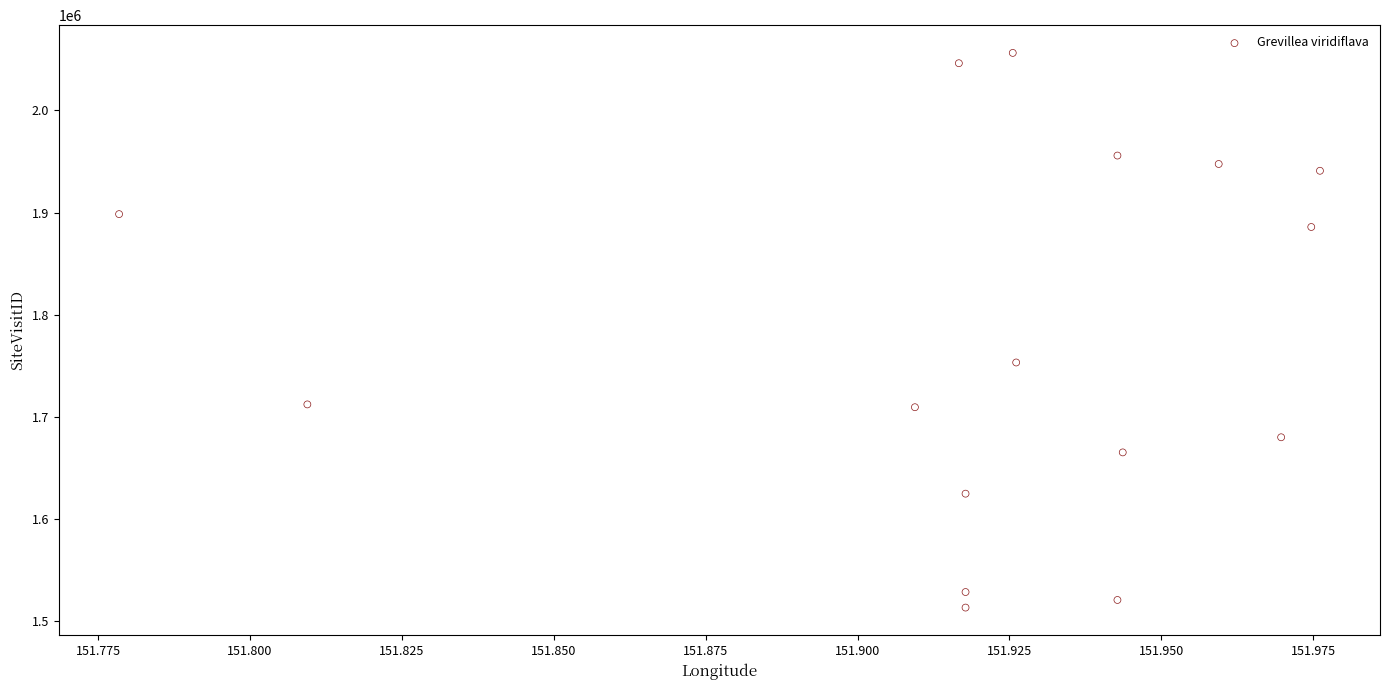

What is the range of Y values (max minus min)?

542719